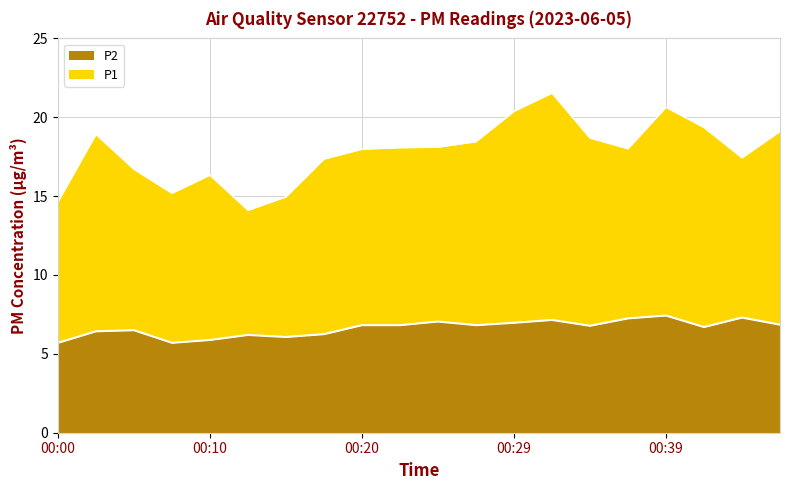

What is the lowest value of the P2 series?

5.7